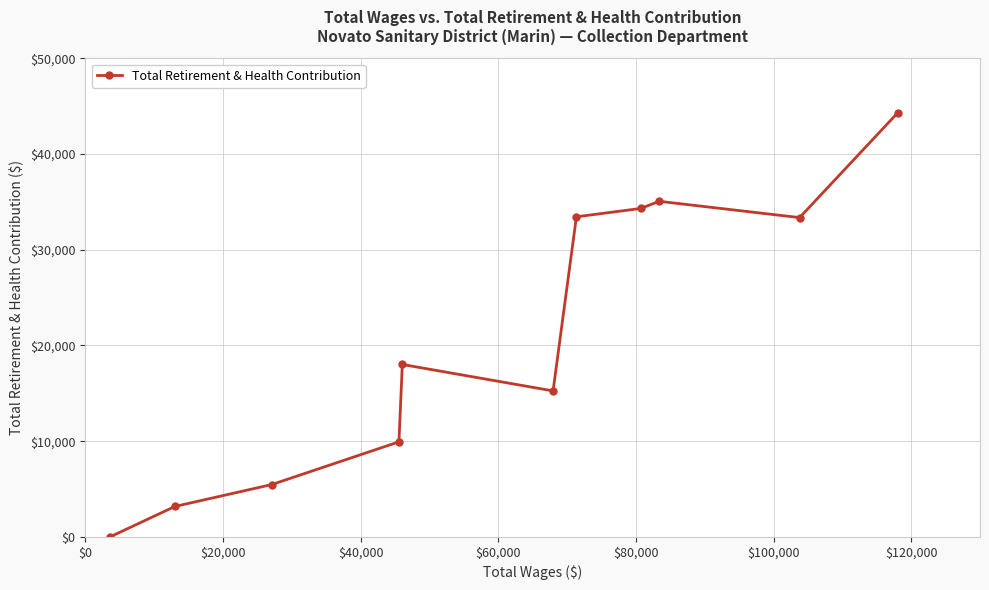

True or false: the data has more than 1 interior local peaks.

True